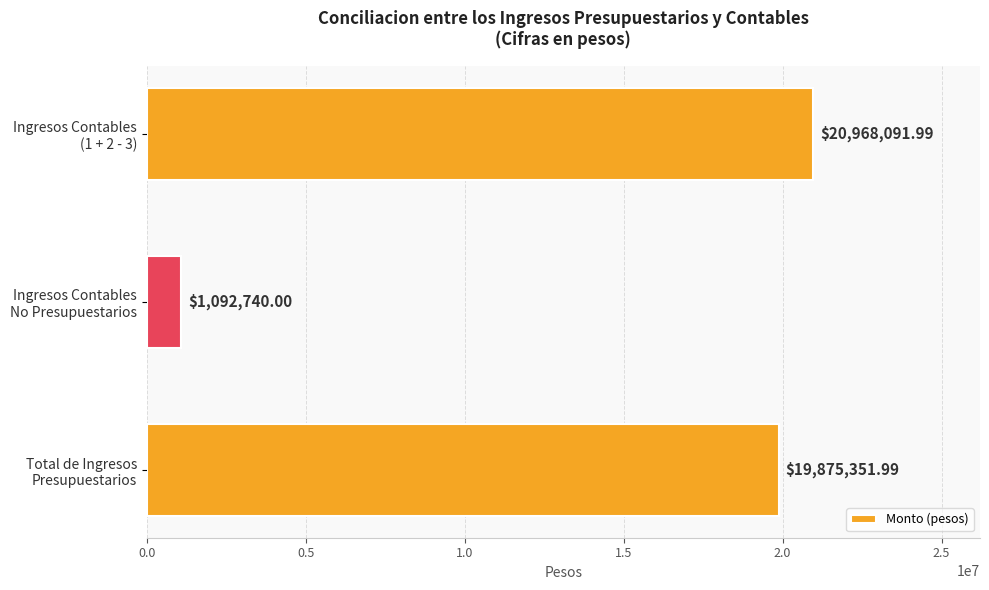

What is the difference between the maximum and minimum values?

19875352.0